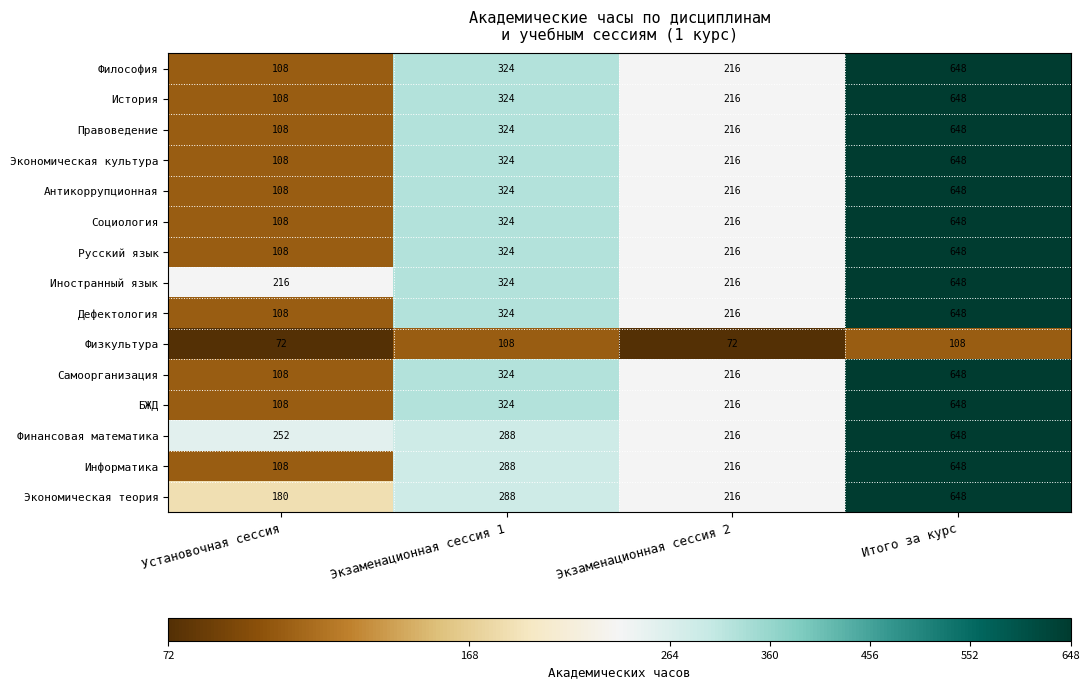

The Экономическая культура series shows 216 at Экзаменационная сессия 2. True or false?

True